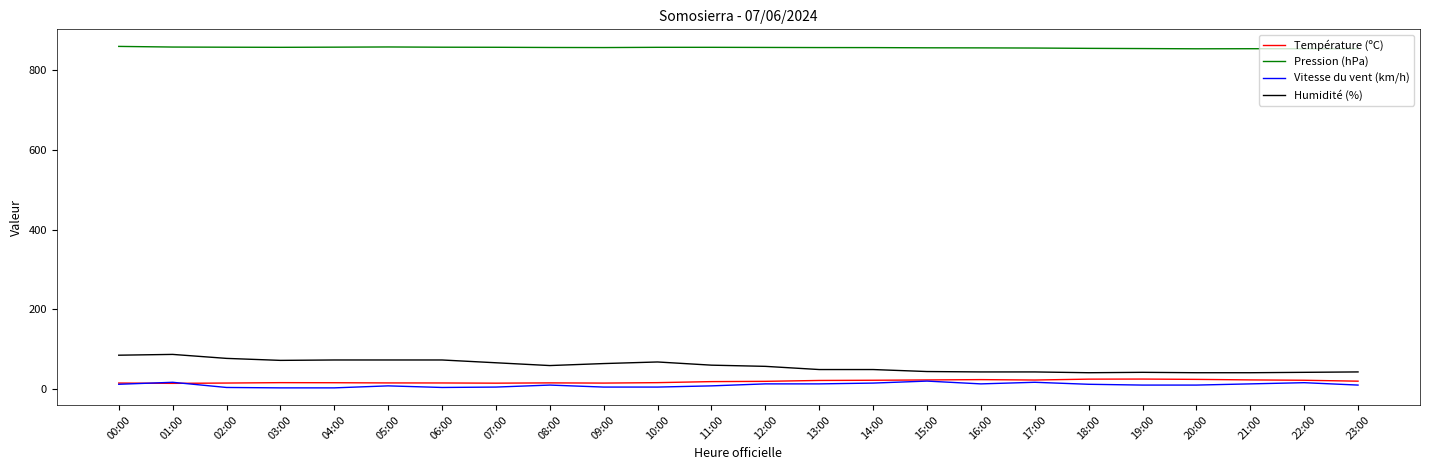

The Température (ºC) series shows 15.0 at 09:00. True or false?

True